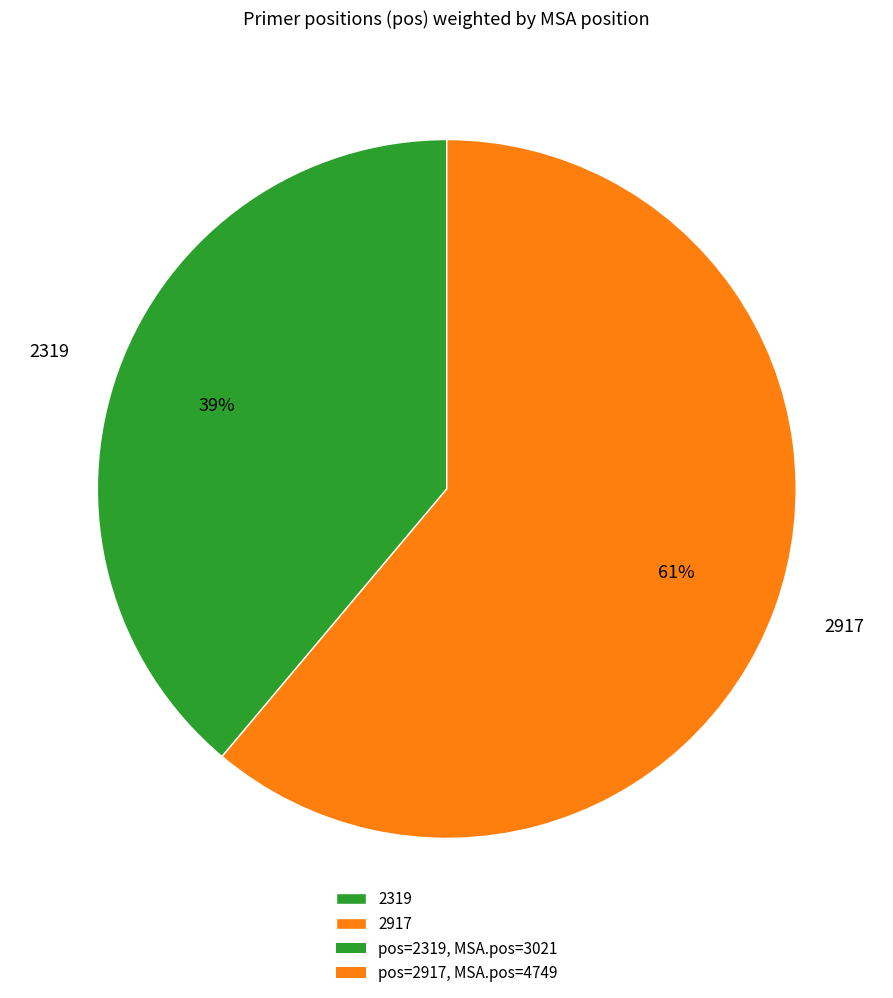

Is there a majority slice in this chart?

Yes